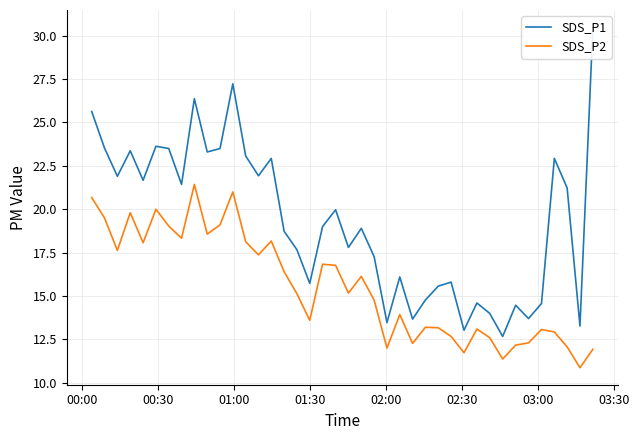

What is the minimum value for SDS_P2?

10.9